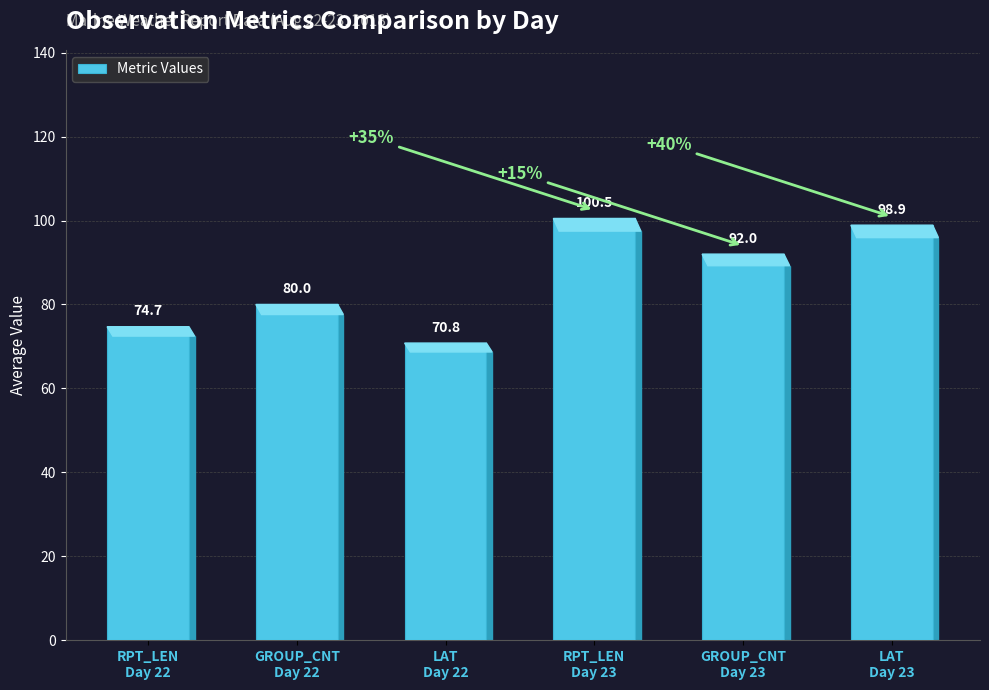

How many data points does each series have?

6